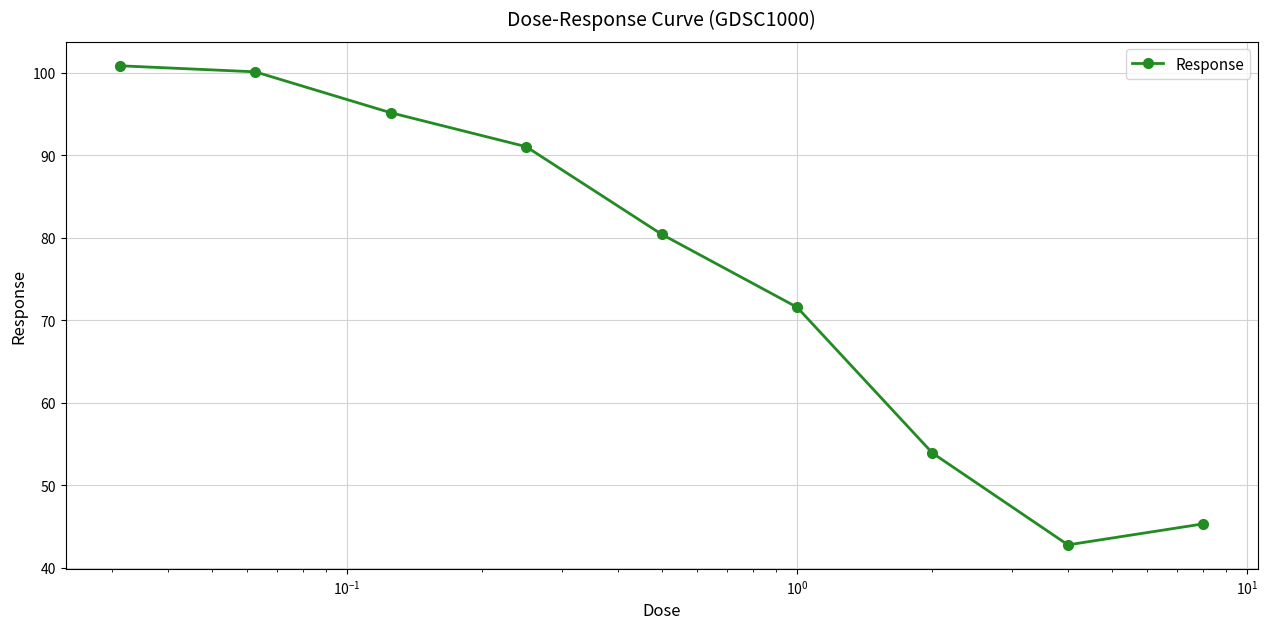

How many lines are shown in the chart?

1